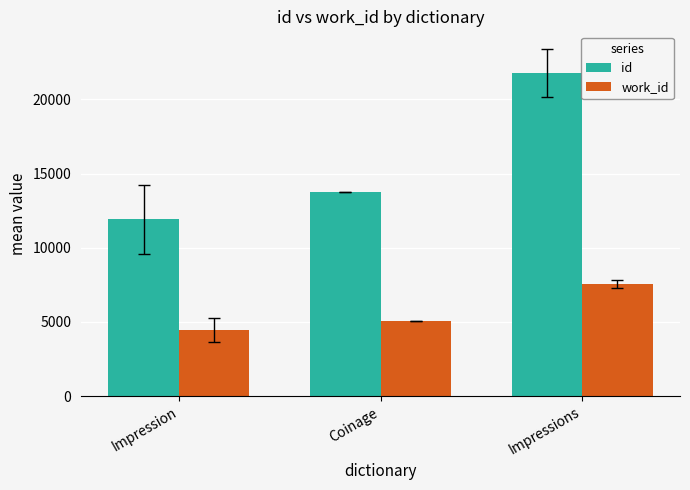

List the series in order of their overall mean, highest first.

id, work_id